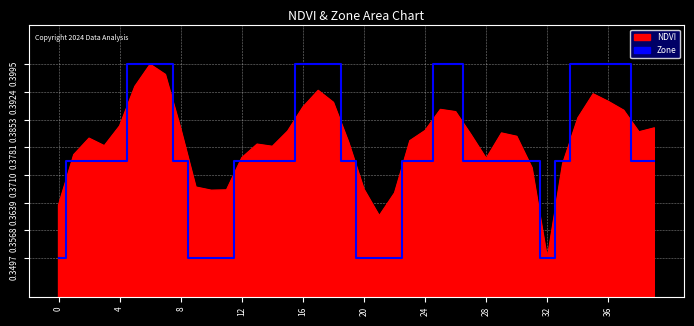

Is it true that the value at 36 is 0.4?

True